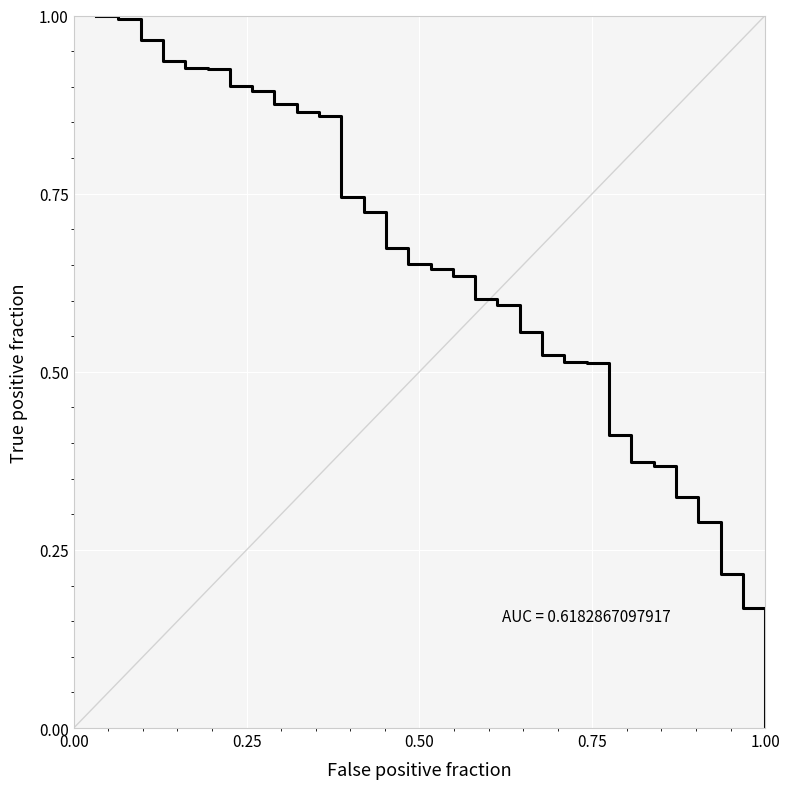

Does the chart have visible grid lines?

Yes